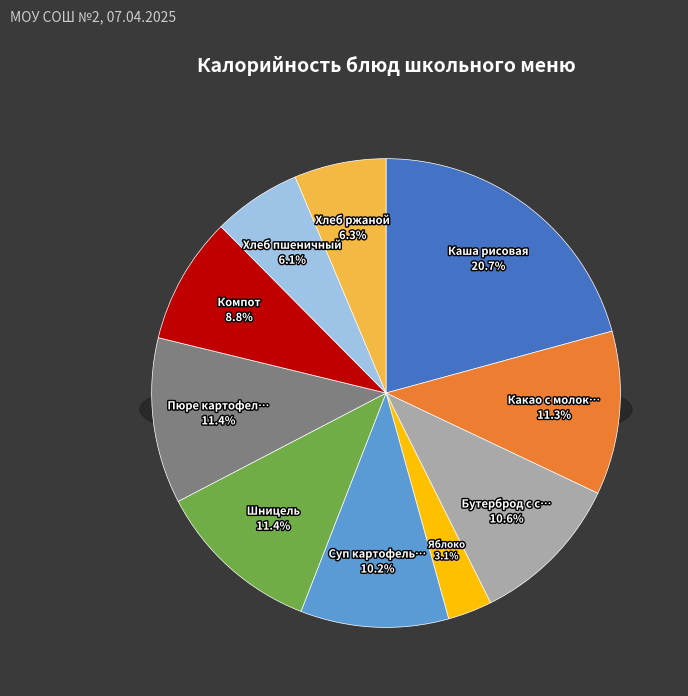

Is the sum of Суп картофельный and Какао с молоком greater than half?

No